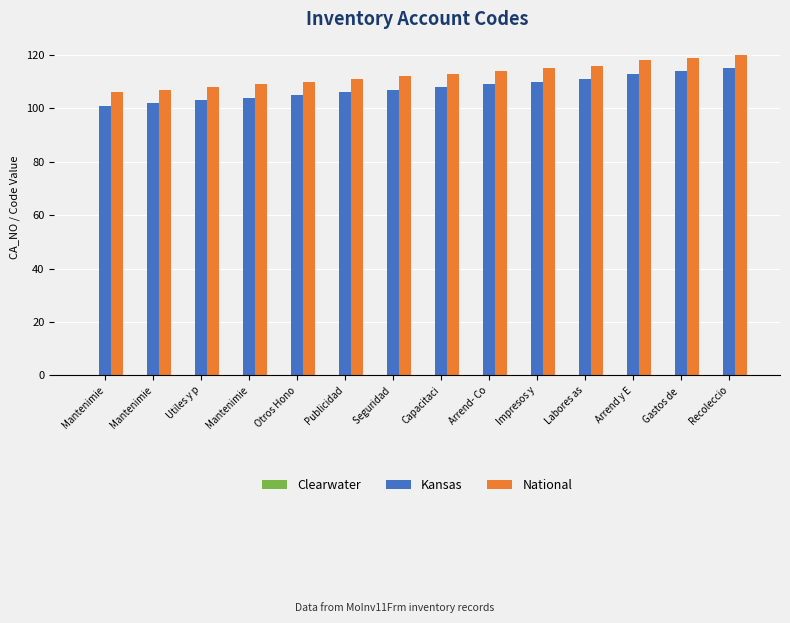

Reading left to right, extract all data points from this chart.

Clearwater: 0	0	0	0	0	0	0	0	0	0	0	0	0	0
Kansas: 101	102	103	104	105	106	107	108	109	110	111	113	114	115
National: 106	107	108	109	110	111	112	113	114	115	116	118	119	120